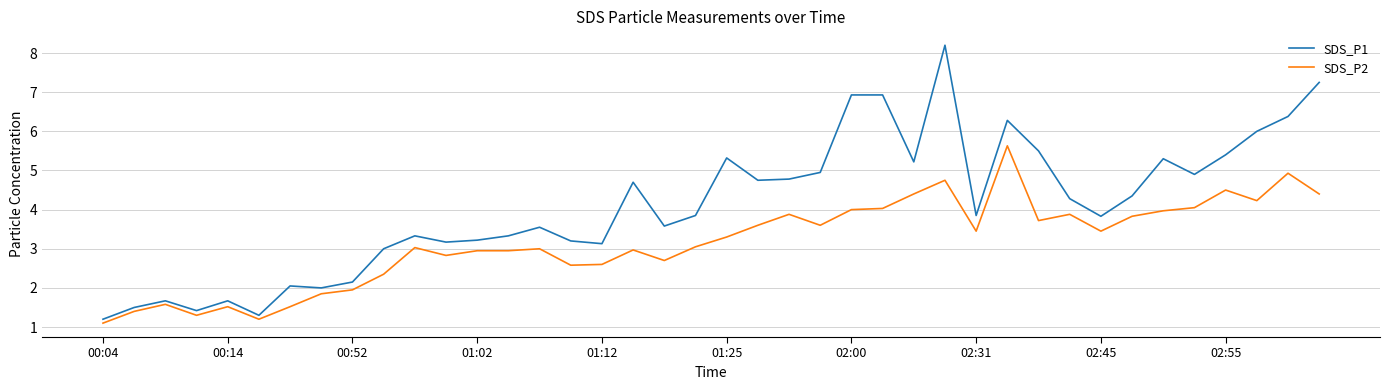

What is the greatest value displayed?

8.2